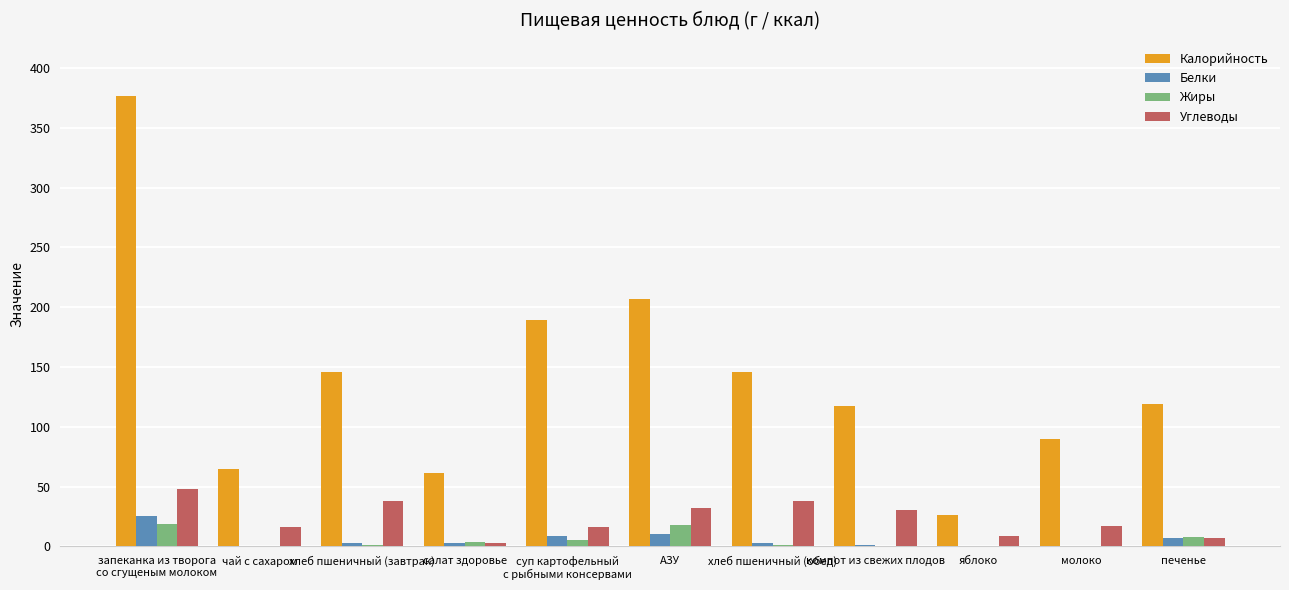

How many distinct data groups are displayed?

4